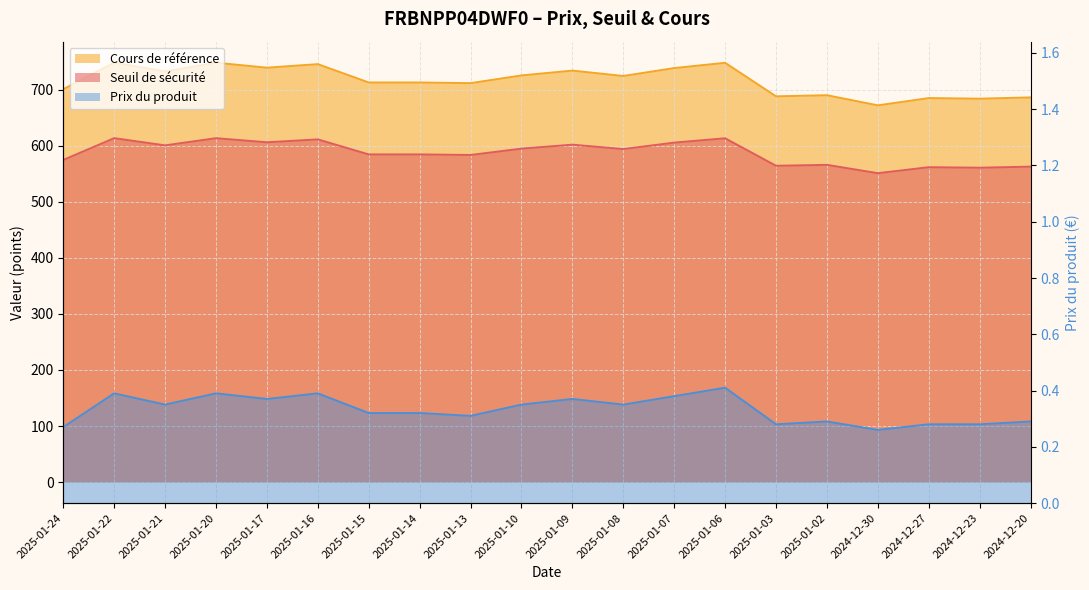

Which category has the highest value in the Seuil de sécurité series?

2025-01-22